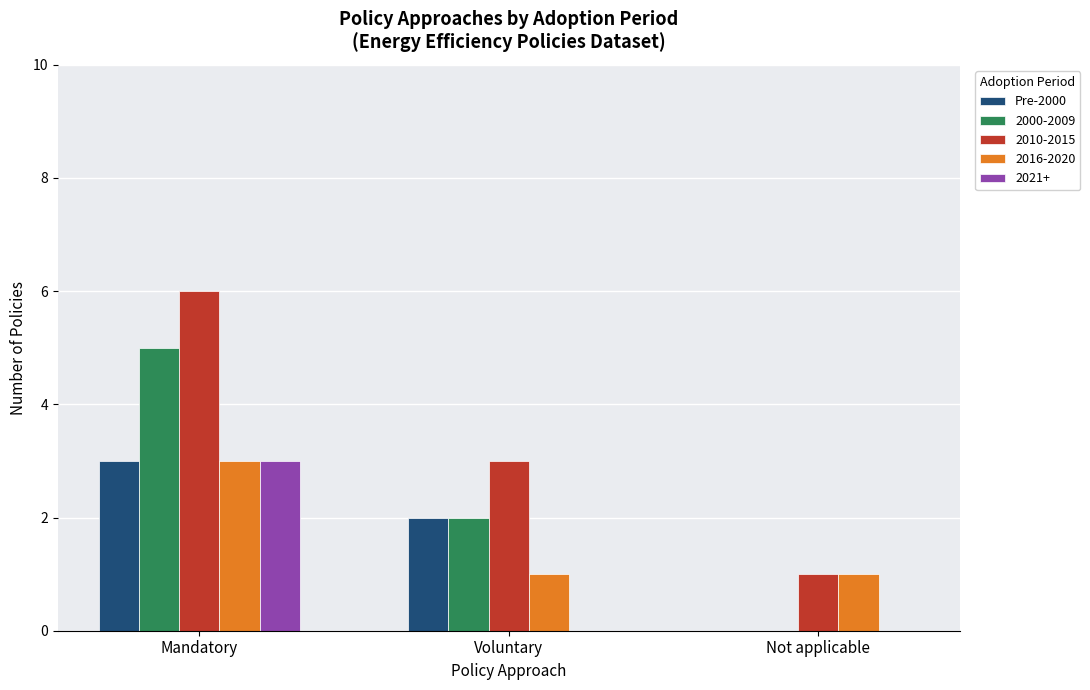

Reading left to right, what are all the values shown in this chart?

Pre-2000: Mandatory=3	Voluntary=2	Not applicable=0
2000-2009: Mandatory=5	Voluntary=2	Not applicable=0
2010-2015: Mandatory=6	Voluntary=3	Not applicable=1
2016-2020: Mandatory=3	Voluntary=1	Not applicable=1
2021+: Mandatory=3	Voluntary=0	Not applicable=0